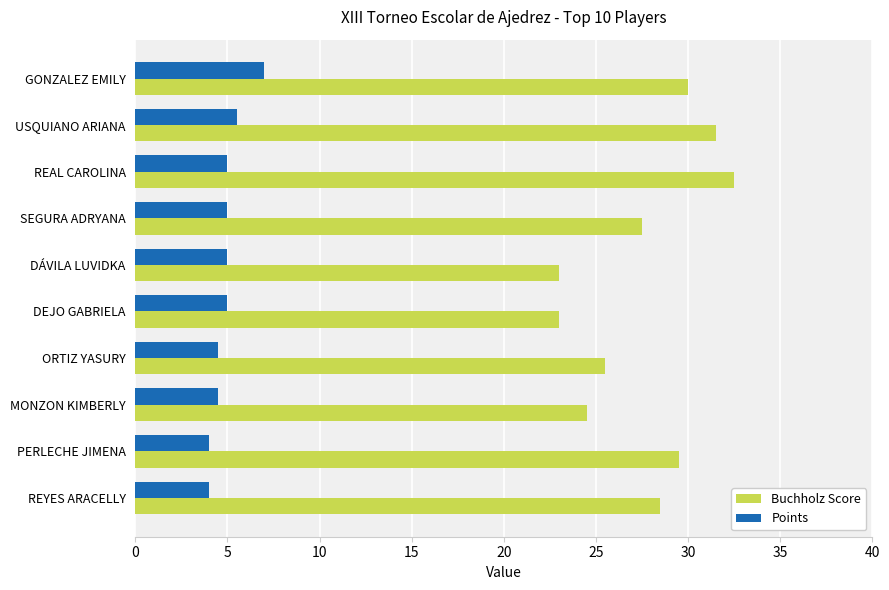

What is the difference between the maximum and minimum values in the Buchholz Score series?

9.5